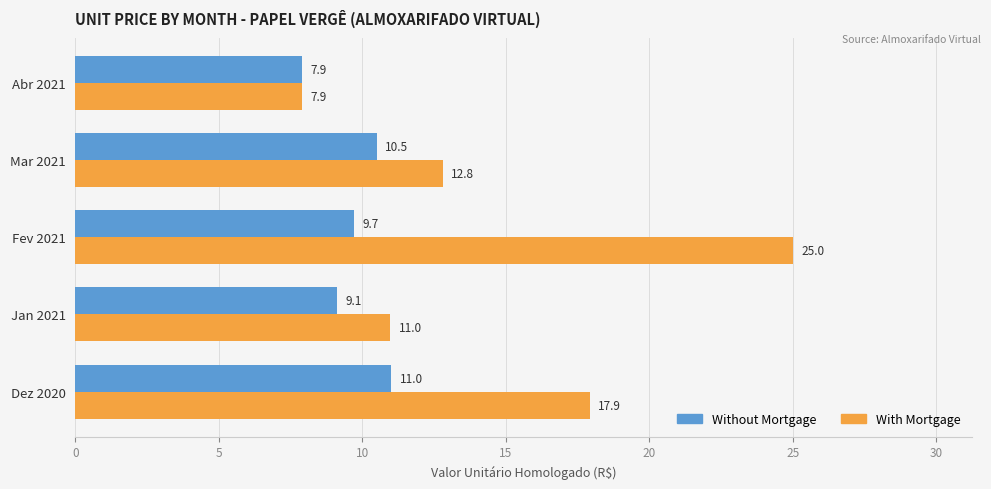

The Without Mortgage series shows 14.0 at Jan 2021. True or false?

False